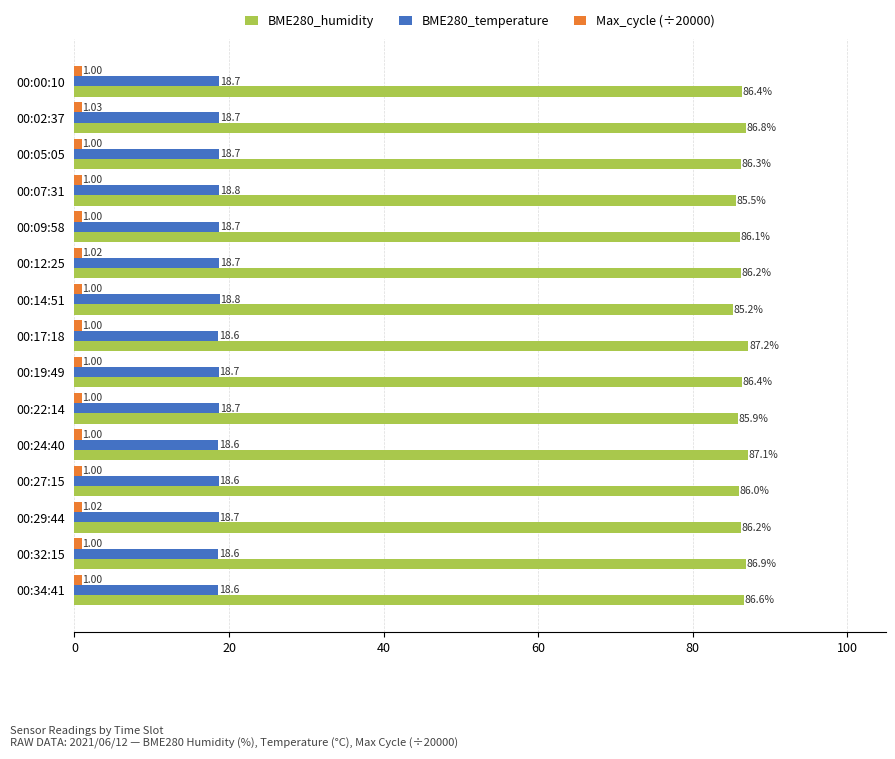

At which label does BME280_humidity reach its peak?

00:17:18